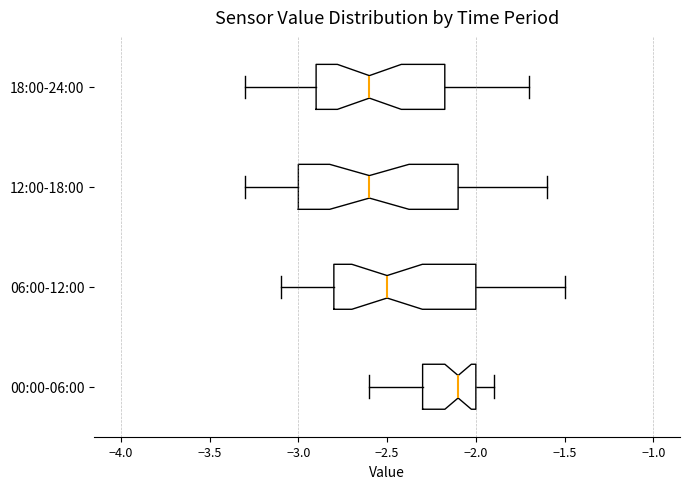

Reading bottom to top, transcribe this box plot: for each box, give where its median line is, the range the box spans, and where its two whiskers end, as read against the x-axis. The values are not printed on the chart, so give them approximately, as read against the axis.

00:00-06:00: median -2.10, box -2.30 to -2.00, whiskers -2.60 to -1.90
06:00-12:00: median -2.50, box -2.80 to -2.00, whiskers -3.10 to -1.50
12:00-18:00: median -2.60, box -3.00 to -2.10, whiskers -3.30 to -1.60
18:00-24:00: median -2.60, box -2.90 to -2.15, whiskers -3.30 to -1.70